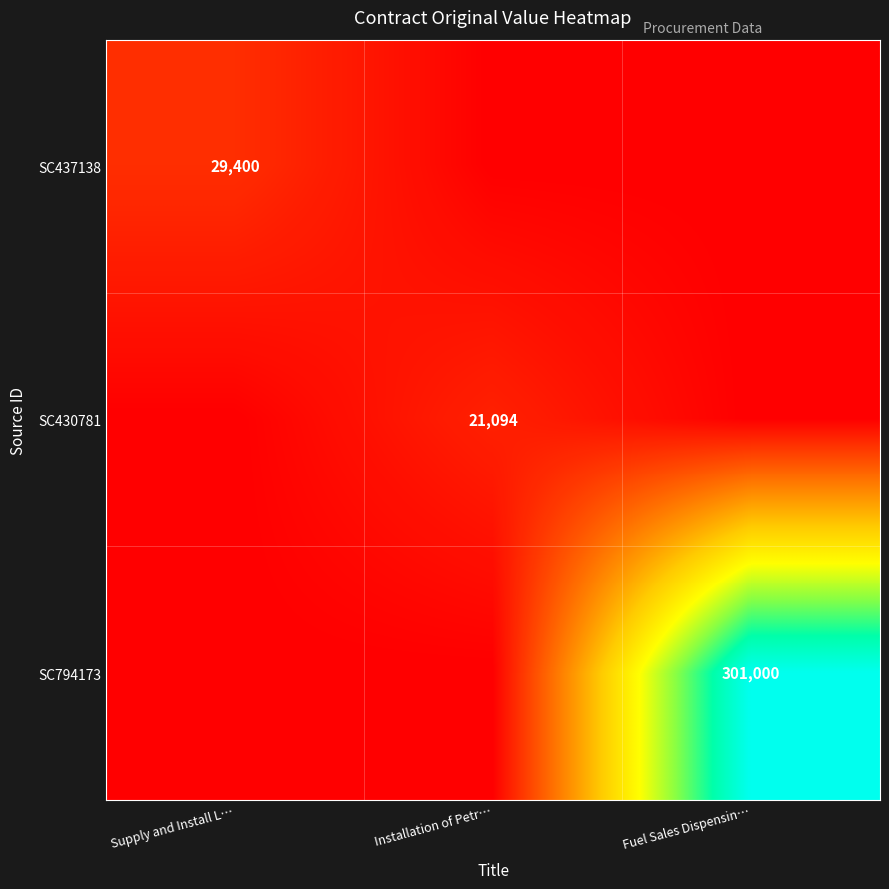

The value of SC437138 at Supply and Install L… is 29400. True or false?

True